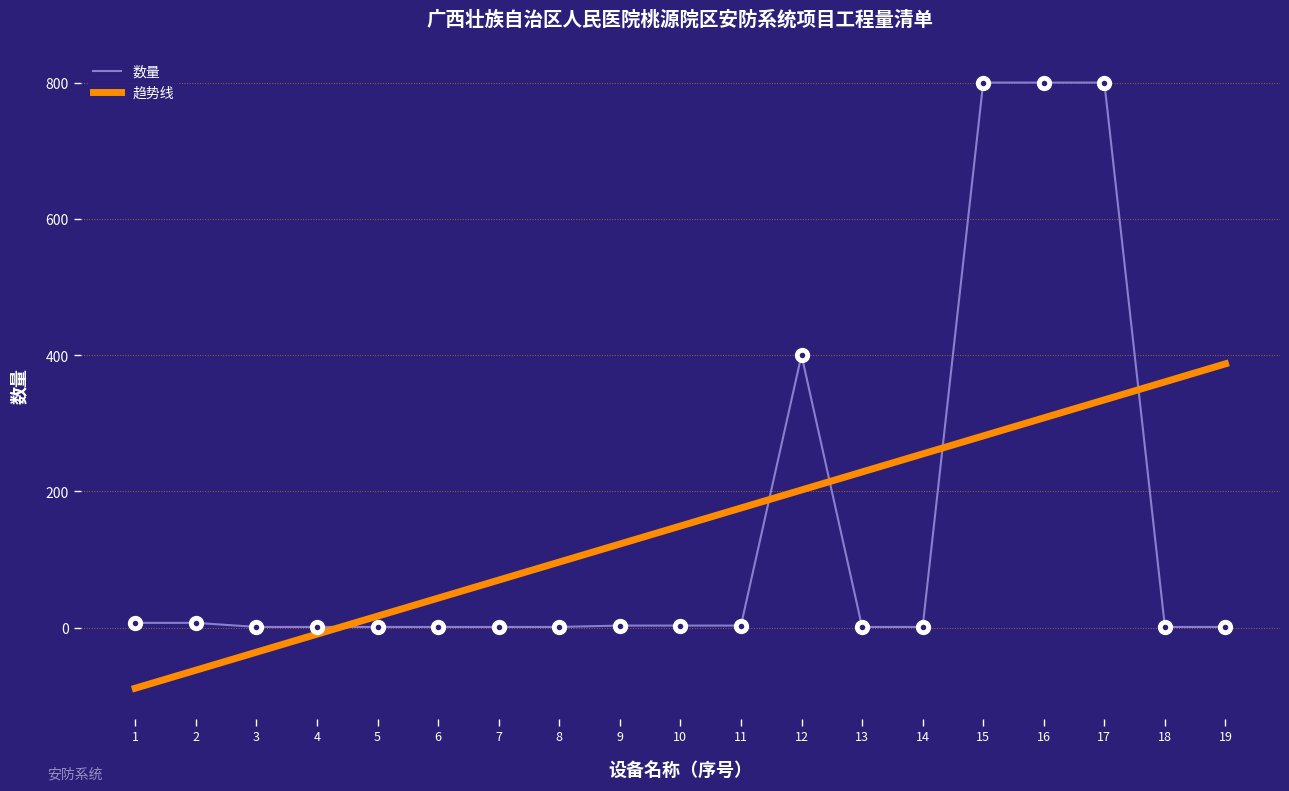

What is the maximum value for 数量?

800